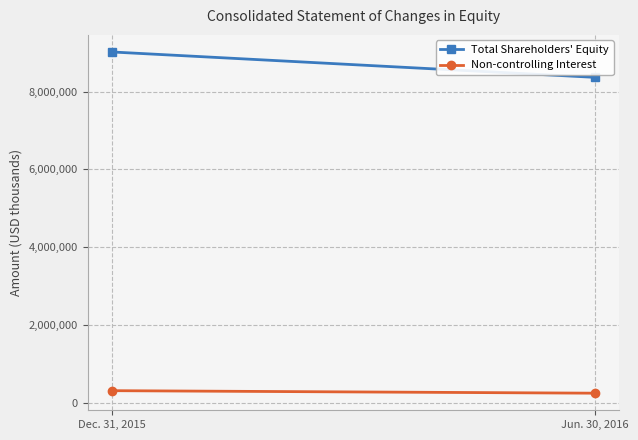

What position from the right is Dec. 31, 2015?

2